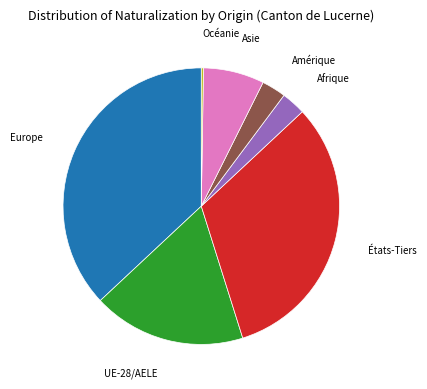

Is there any slice that represents more than half of the pie?

No